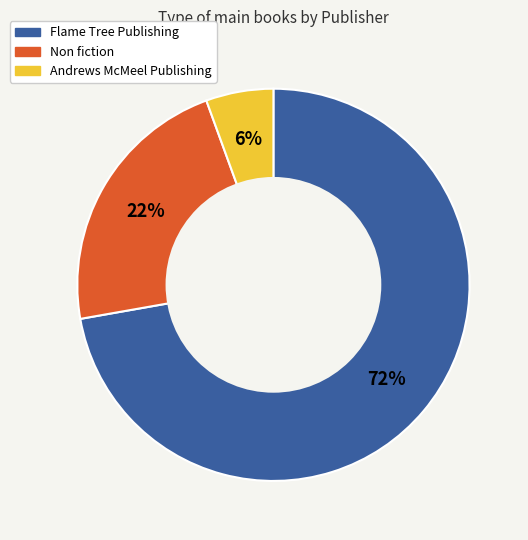

Which slice represents more than half of the pie?

Flame Tree Publishing